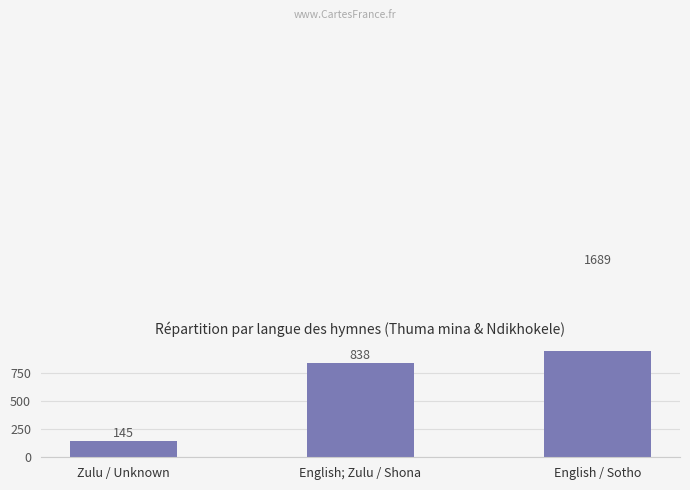

Approximately how many times larger is the value at English / Sotho compared to English; Zulu / Shona?

2.0